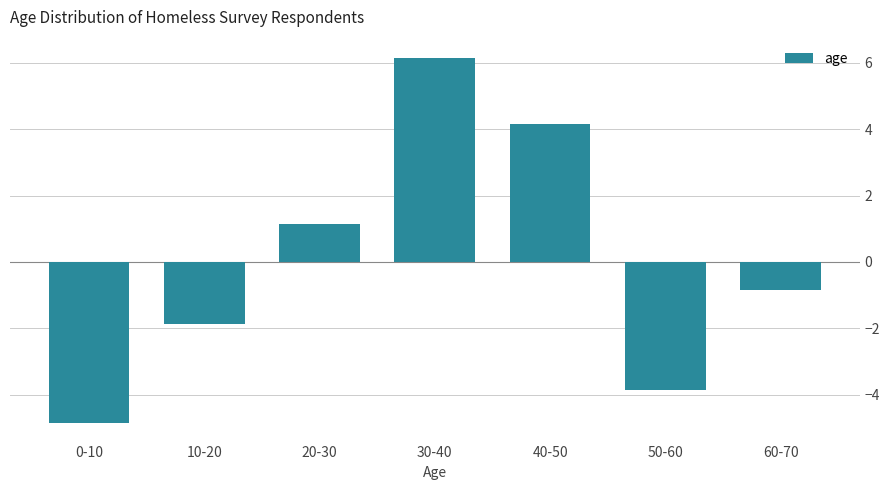

Reading left to right, what are all the values shown in this chart?

0-10=-4.9	10-20=-1.9	20-30=1.1	30-40=6.1	40-50=4.1	50-60=-3.9	60-70=-0.9